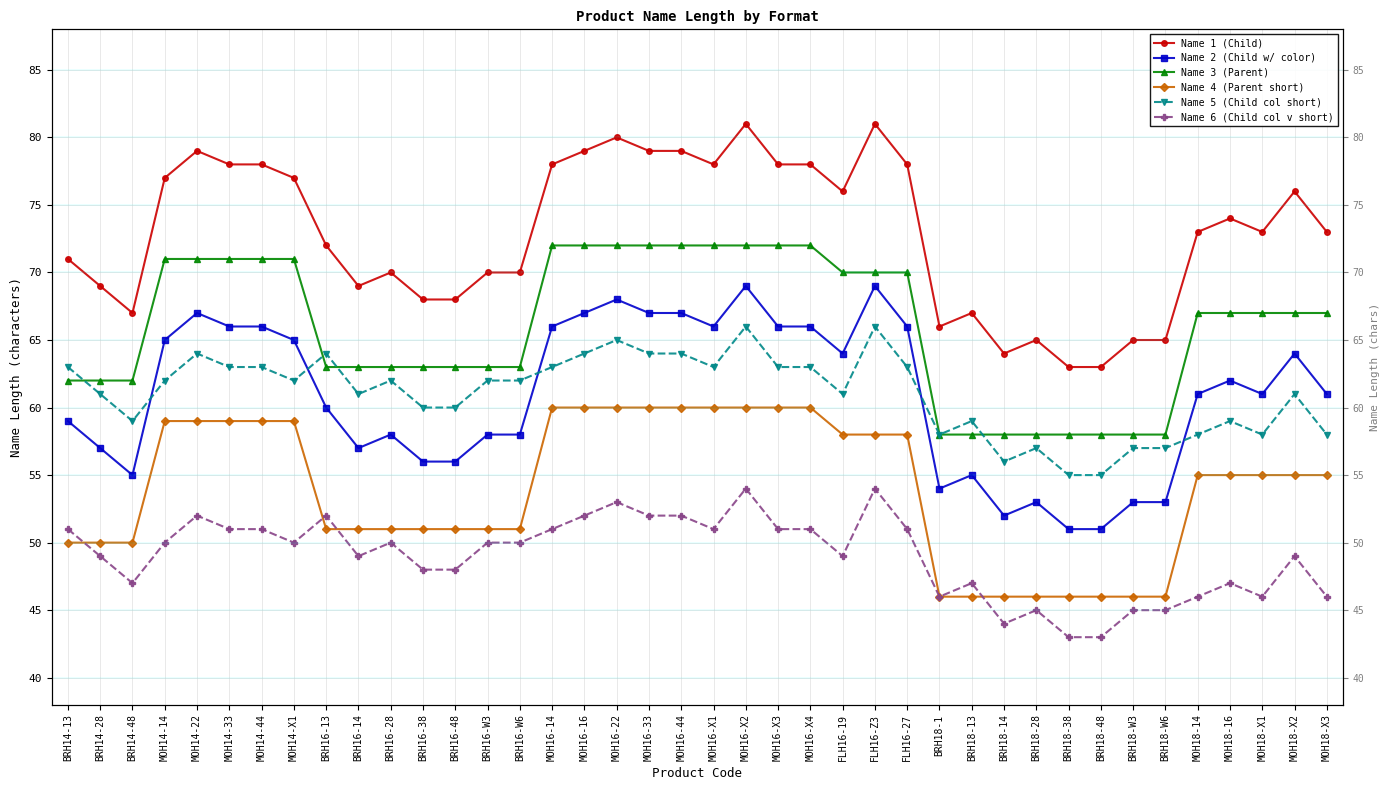

Count the number of categories in the chart.

40